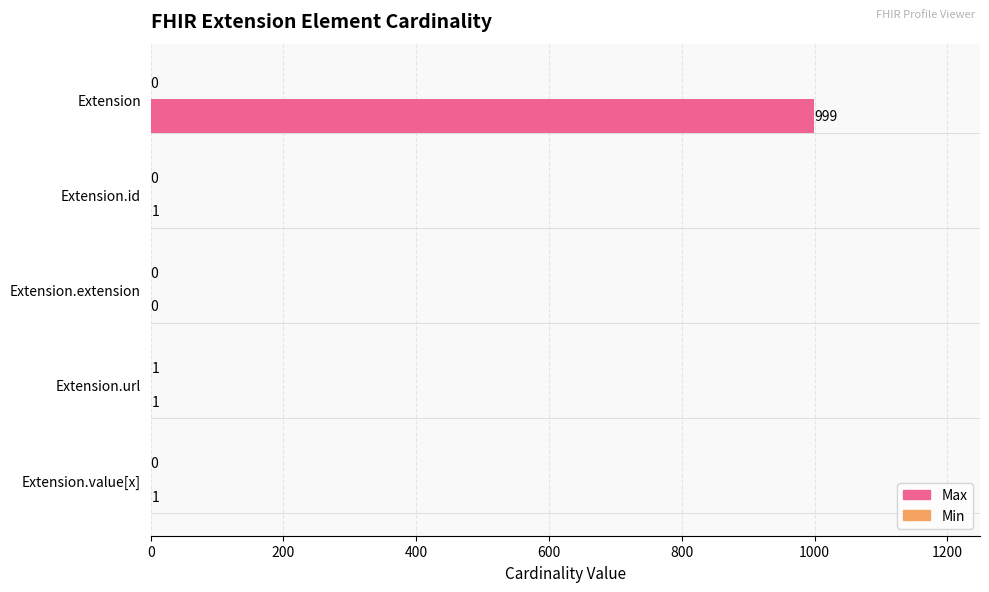

Which series has the largest total across all categories?

Max